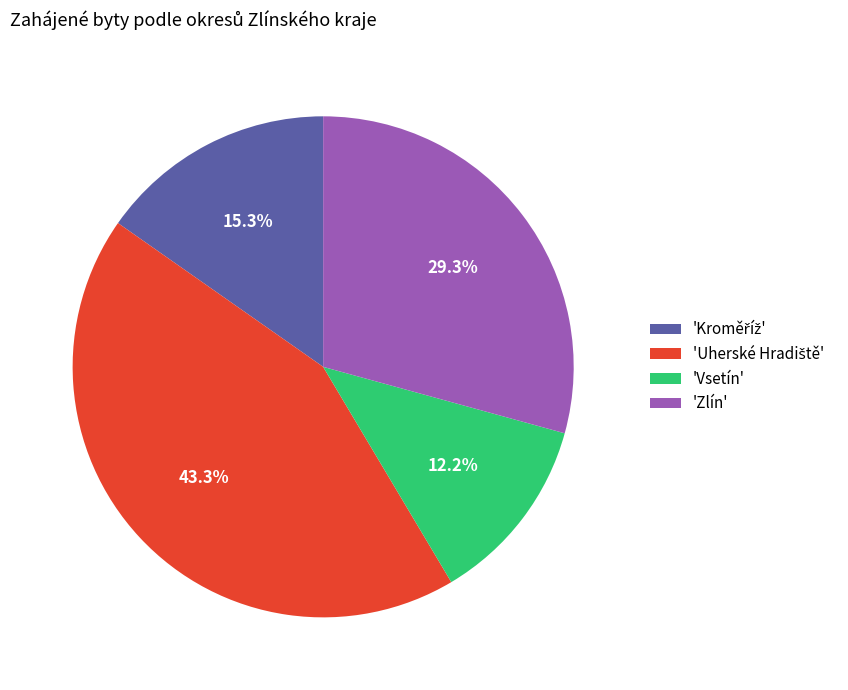

To the nearest percent, what is the average slice percentage?

25%